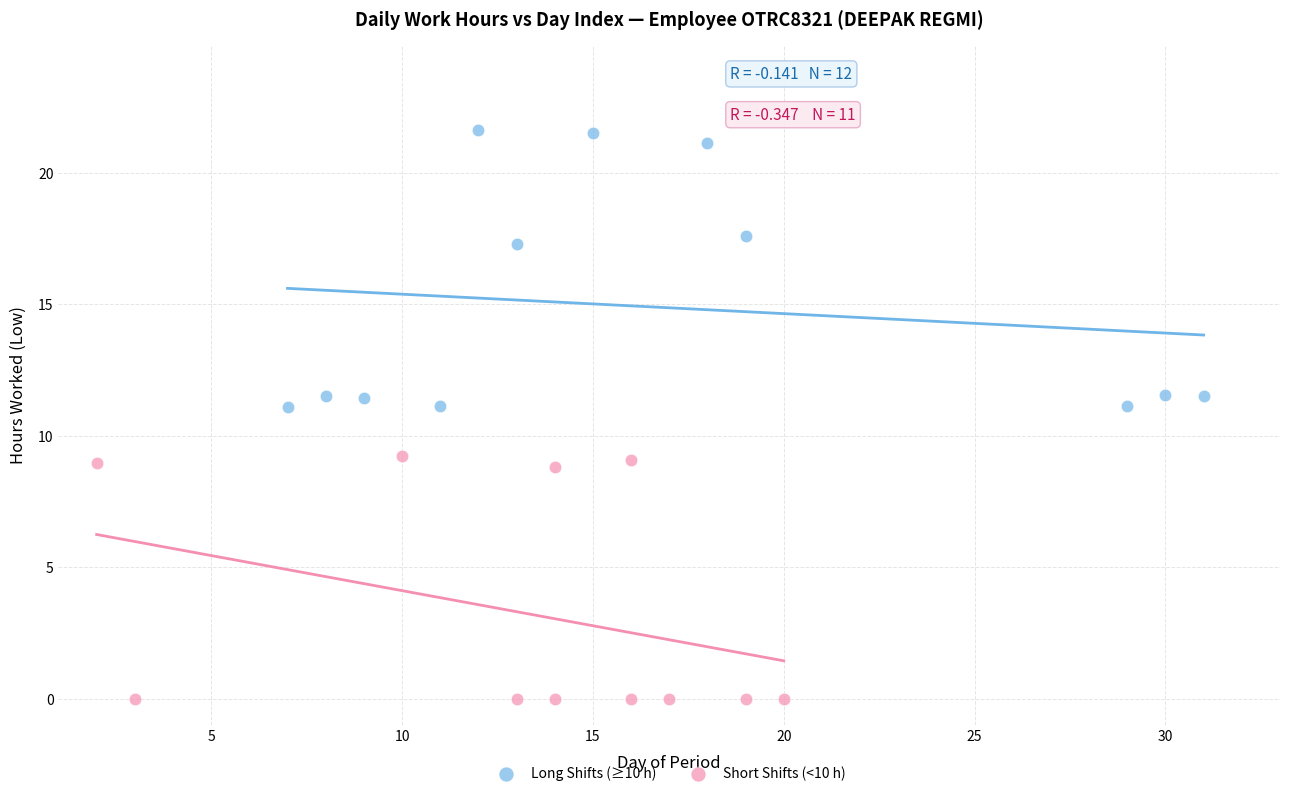

Which series reaches the minimum Y coordinate?

Short Shifts (<10 h)